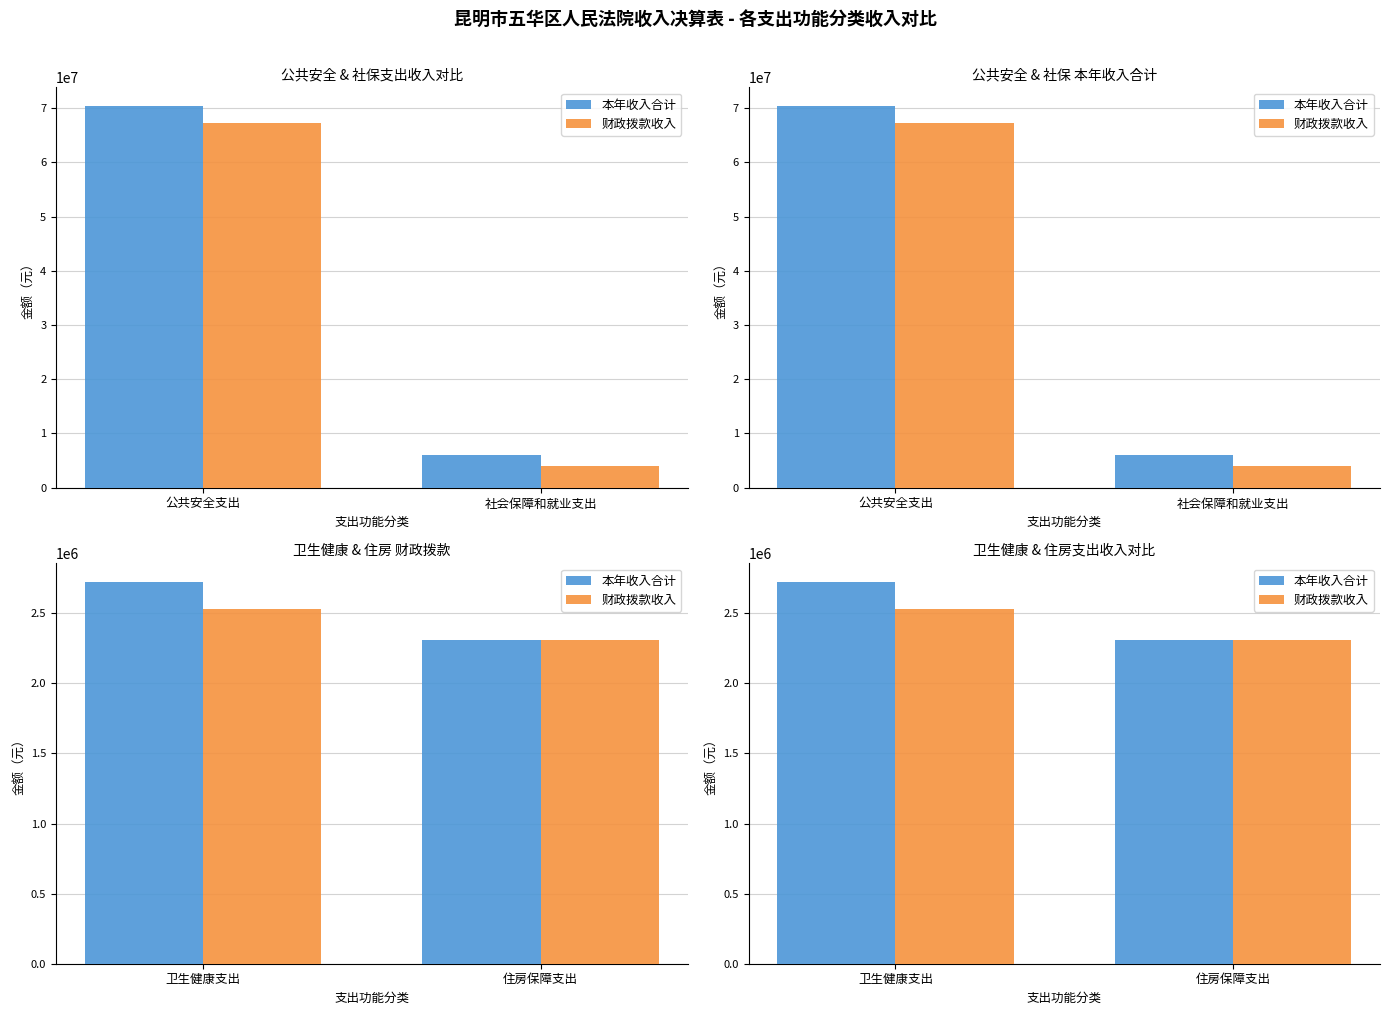

Between 卫生健康支出 and 住房保障支出, which is larger?

卫生健康支出